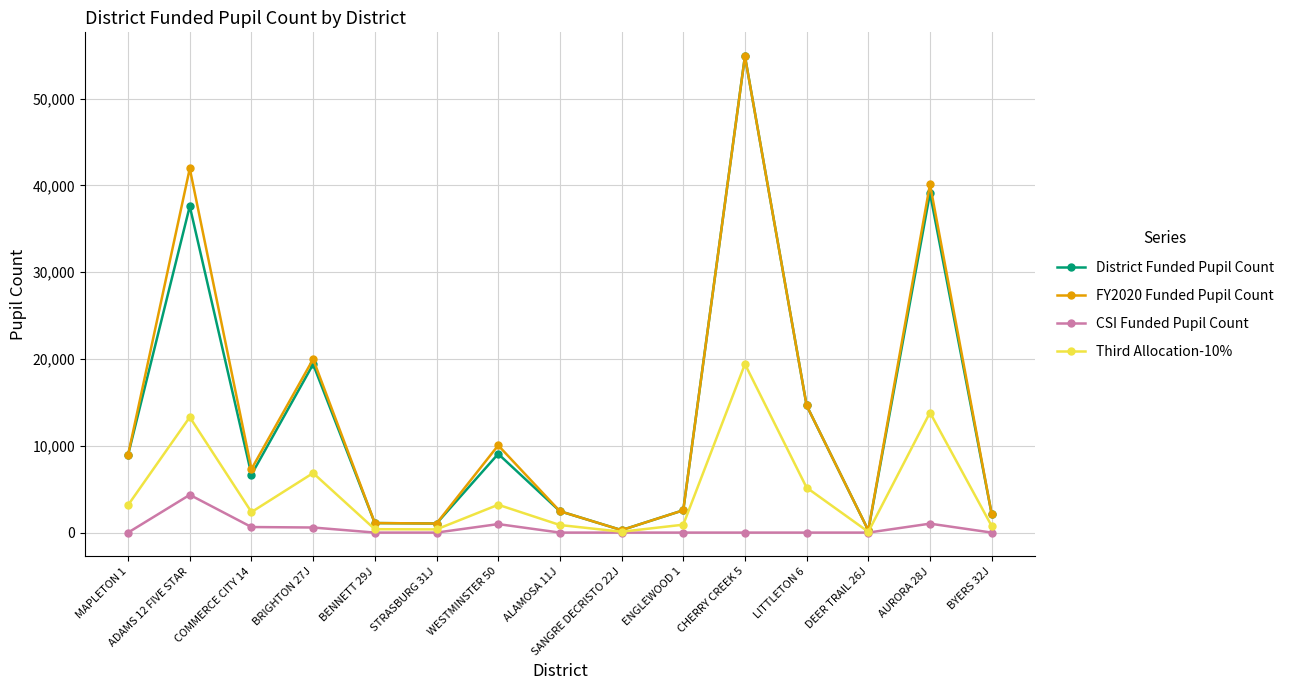

The value of FY2020 Funded Pupil Count at COMMERCE CITY 14 is 3669.1. True or false?

False